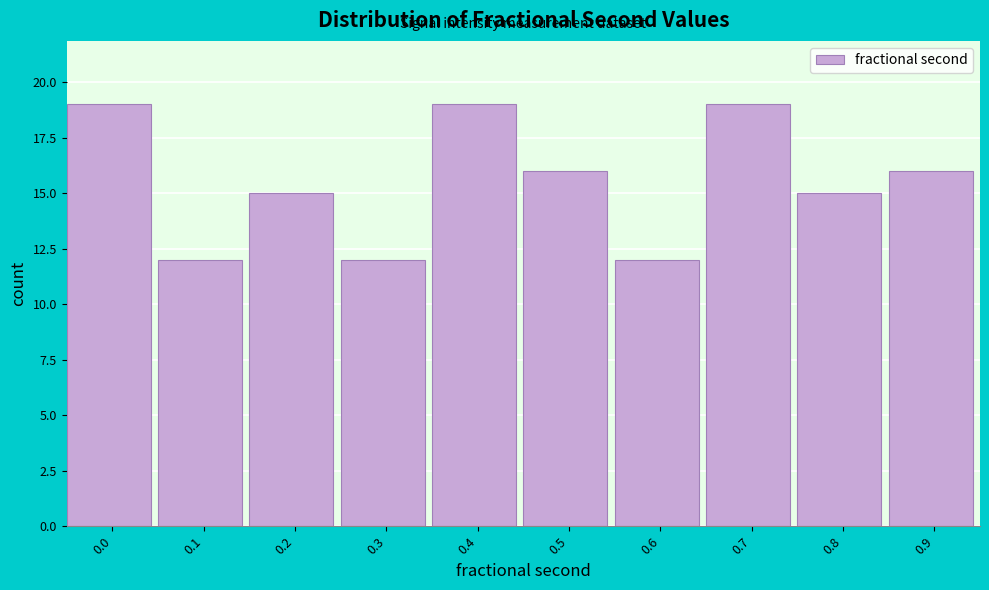

Reading right to left, transcribe all the data shown in this chart.

16	15	19	12	16	19	12	15	12	19